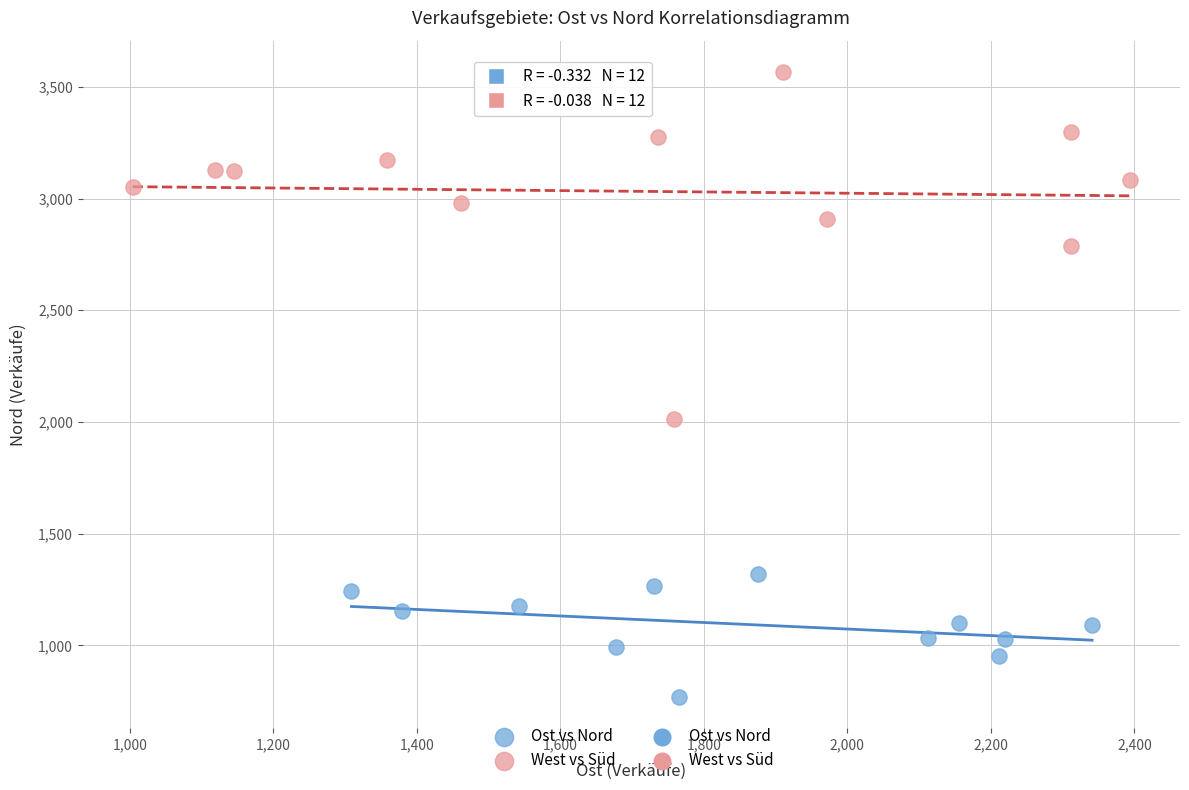

Which series contains the lowest Y value?

Ost vs Nord